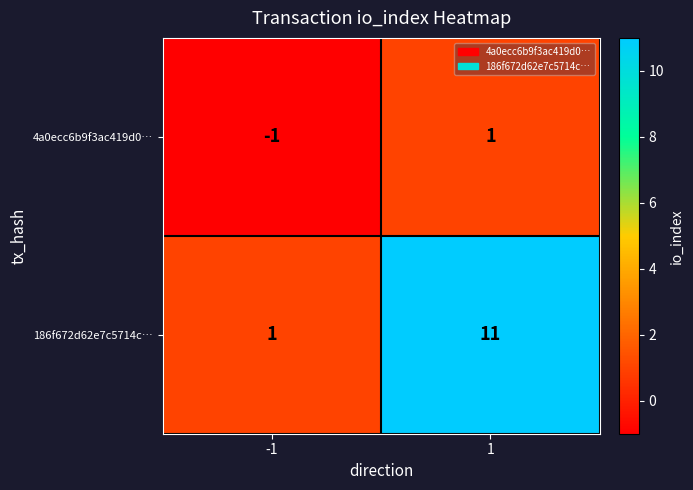

What is the total value across all series at 1?

12